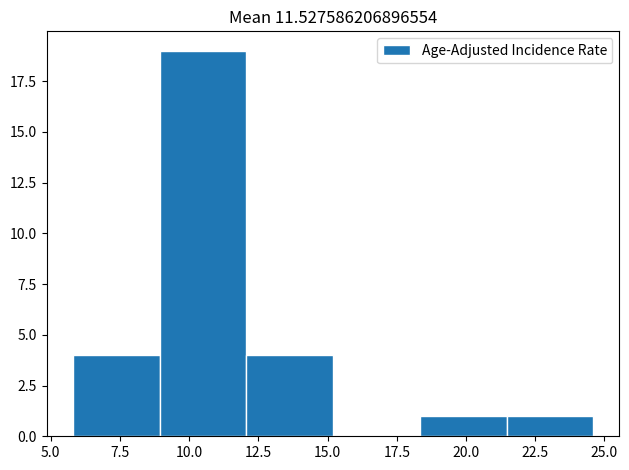

Reading left to right, transcribe this chart: for each bar, give the range it covers on the x-axis and its height. Neither the bar edges nor the heights are printed on the chart, so give them approximately, as read against the axes.

6.0 to 9.0: 4
9.0 to 12.0: 19
12.0 to 15.0: 4
15.0 to 18.5: 0
18.5 to 21.5: 1
21.5 to 24.5: 1